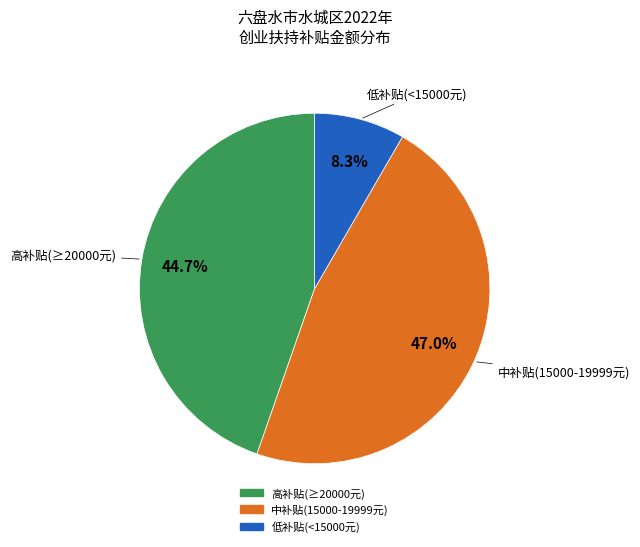

Count the number of slices in the pie.

3